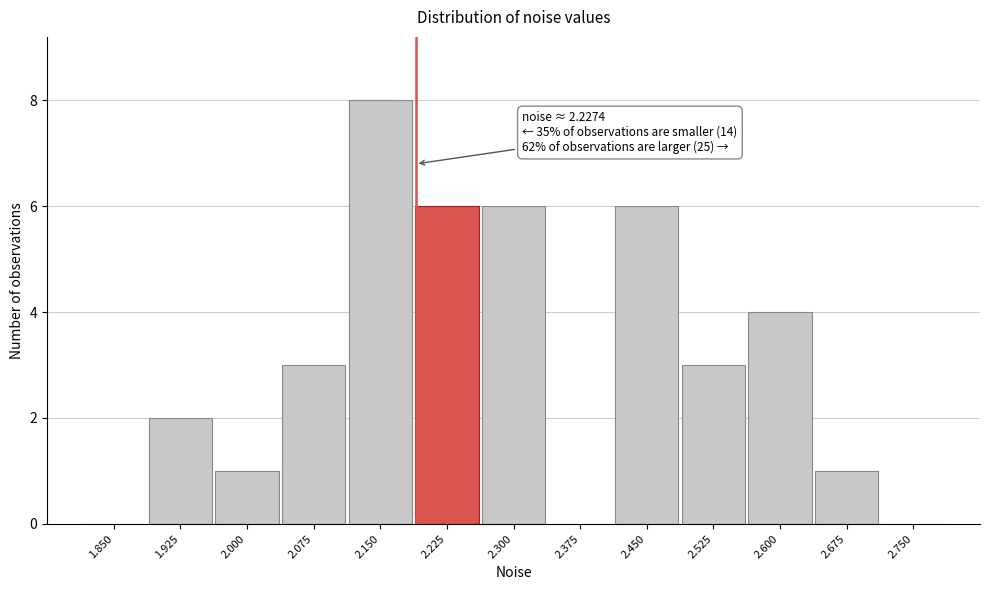

Reading left to right, list all the values displayed in this chart.

1.850=0	1.925=2	2.000=1	2.075=3	2.150=8	2.225=6	2.300=6	2.375=0	2.450=6	2.525=3	2.600=4	2.675=1	2.750=0